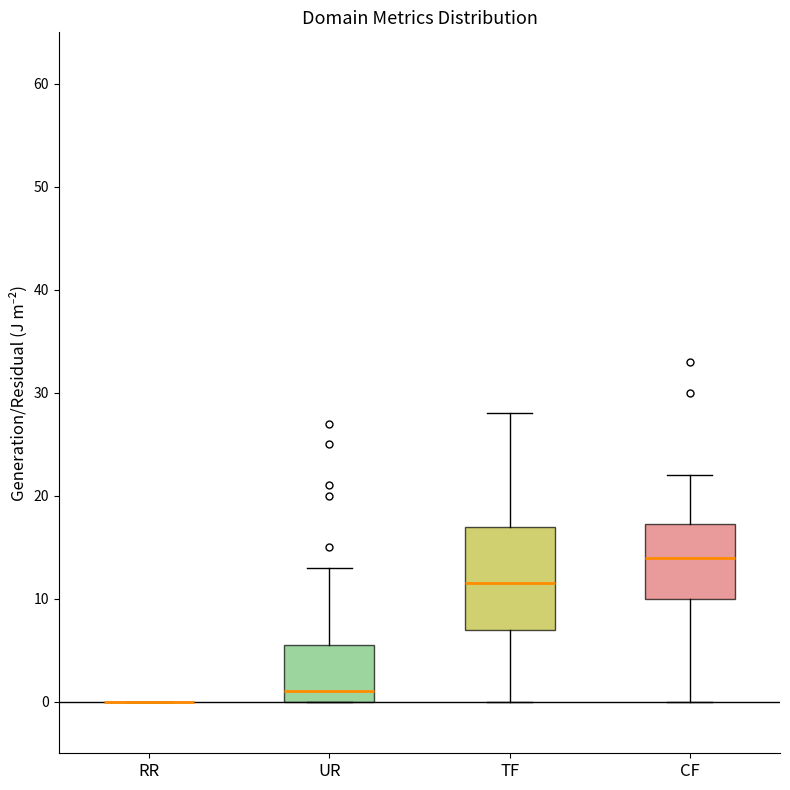

Where is the lower edge of the box for UR on the y-axis? The values are not printed on the chart, so give them approximately, as read against the axis.

0